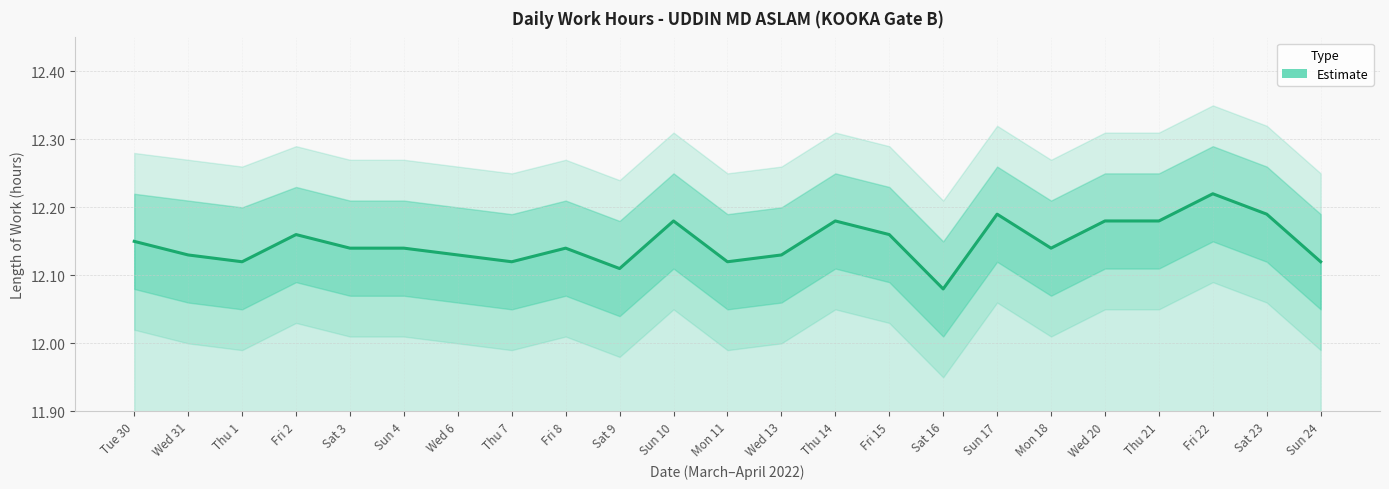

Does the chart have visible grid lines?

Yes